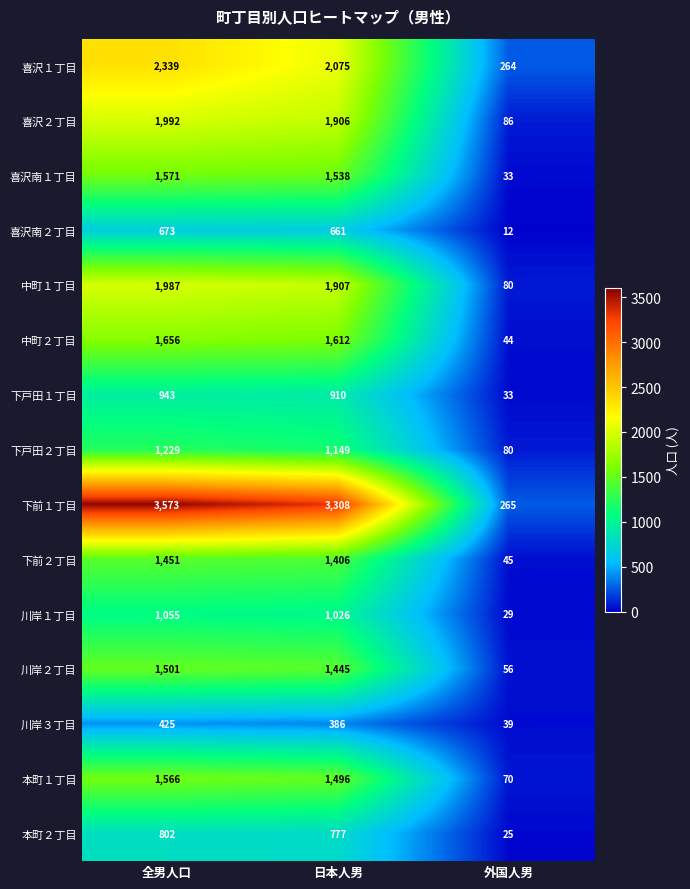

What is the difference between the 下戸田１丁目 values at 全男人口 and 外国人男?

910